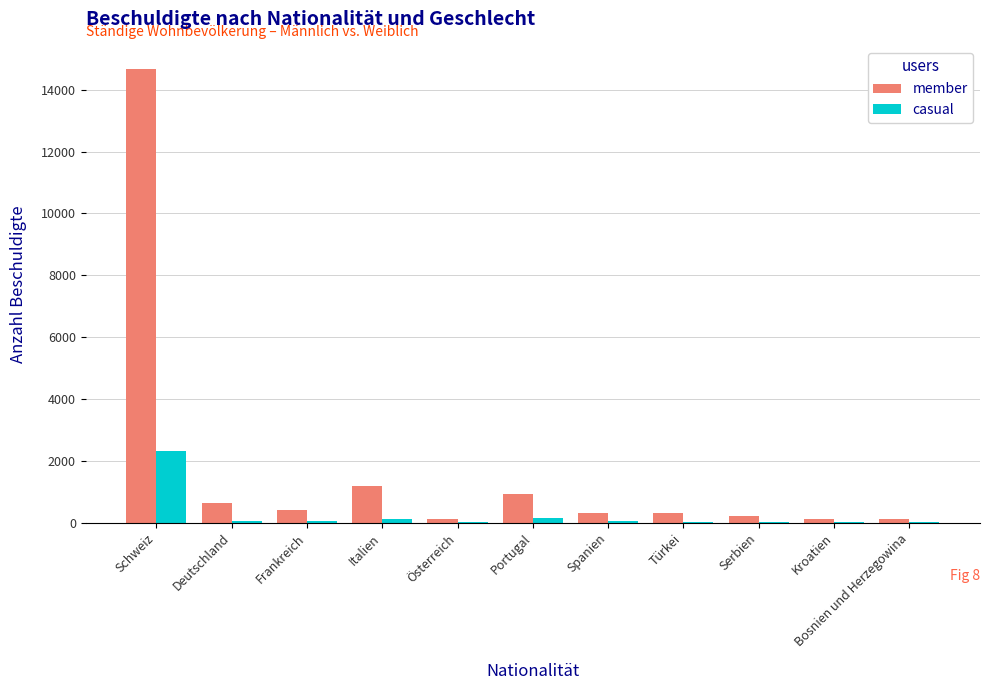

At which label does casual reach its peak?

Schweiz